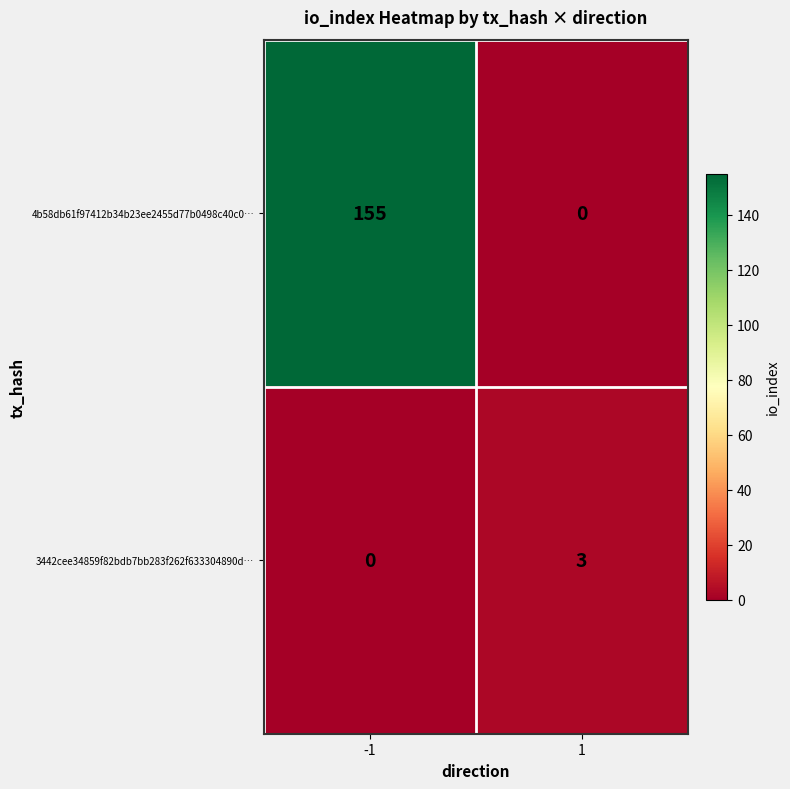

Between -1 and 1, which series saw the biggest shift?

4b58db61f97412b34b23ee2455d77b0498c40c0…